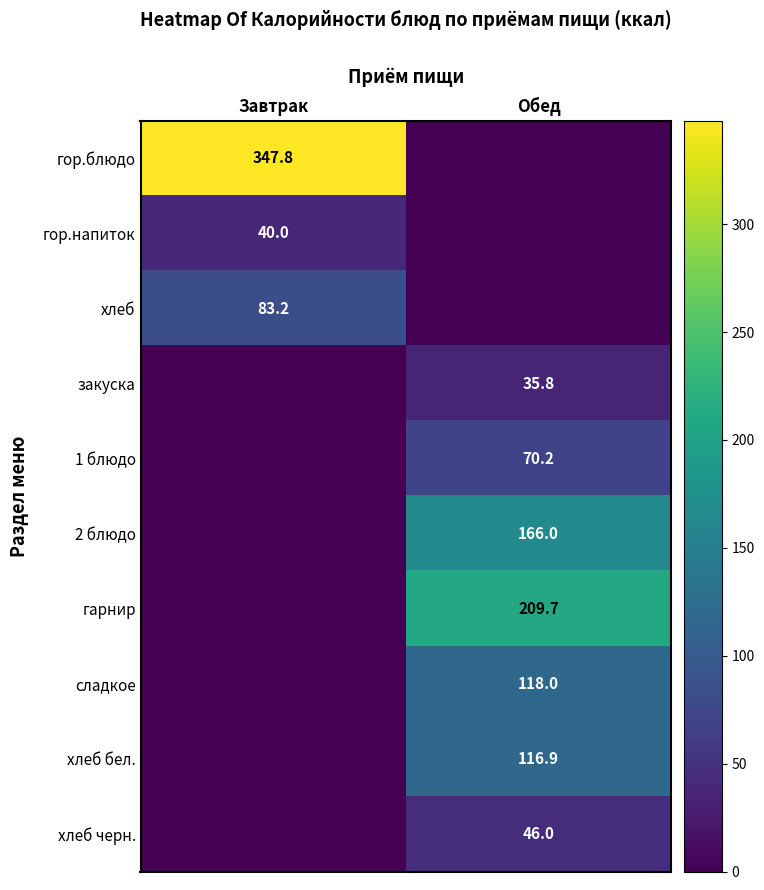

What is the maximum value shown in the chart?

347.8